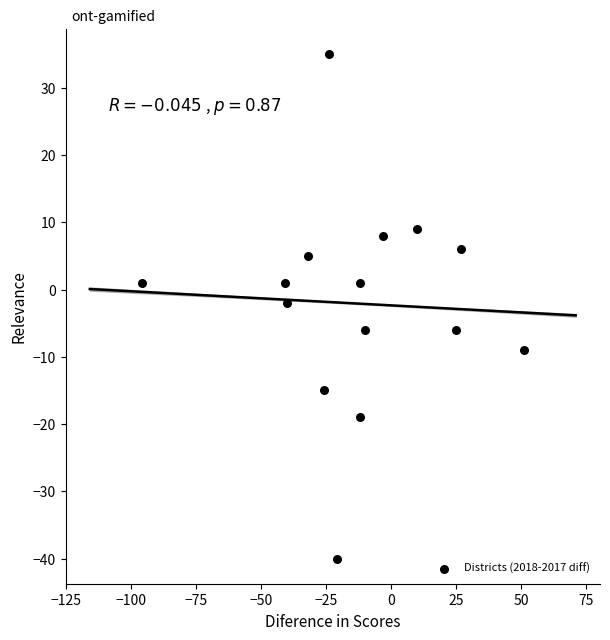

What is the range of X values (max minus min)?

147